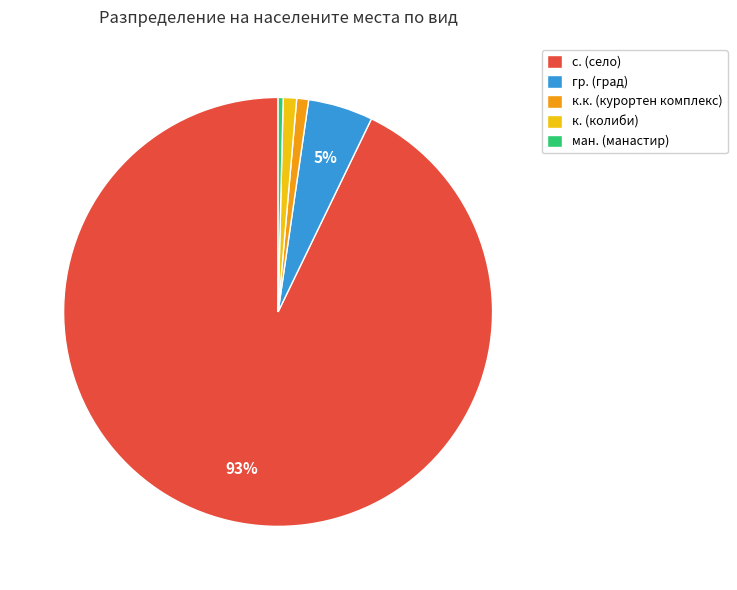

To the nearest percent, what is the difference between the к.к. (курортен комплекс) and с. (село) slice percentages?

92%